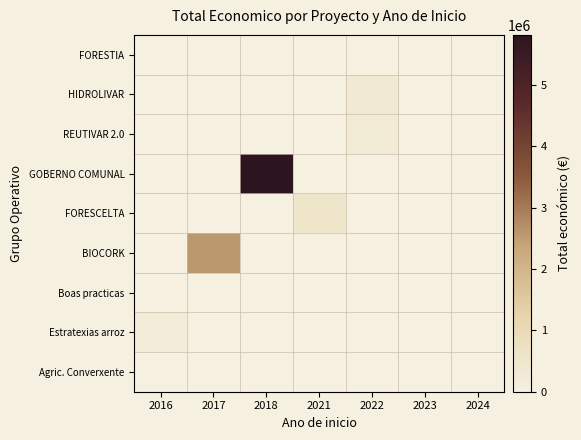

List the series in order of their peak value, lowest first.

FORESTIA, Boas practicas, Agric. Converxente, Estratexias arroz, REUTIVAR 2.0, HIDROLIVAR, FORESCELTA, BIOCORK, GOBERNO COMUNAL